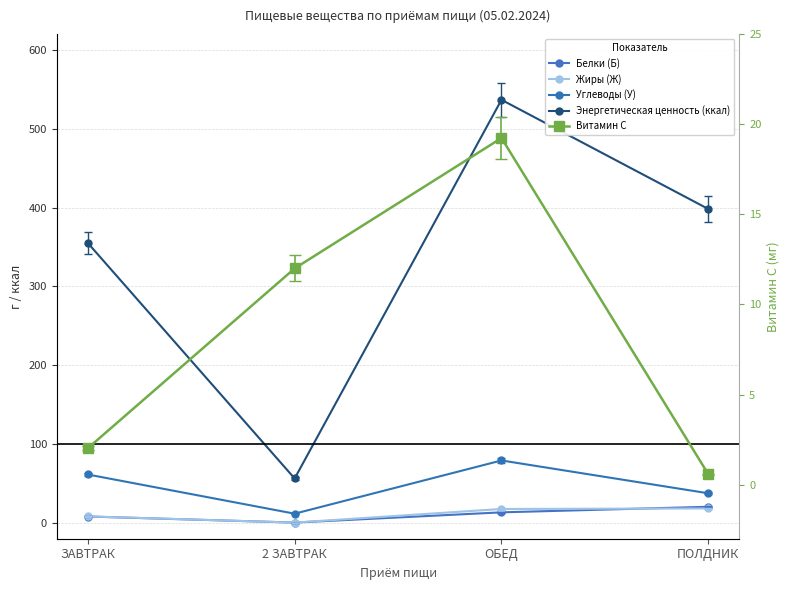

Which series has the widest spread of values?

Энергетическая ценность (ккал)